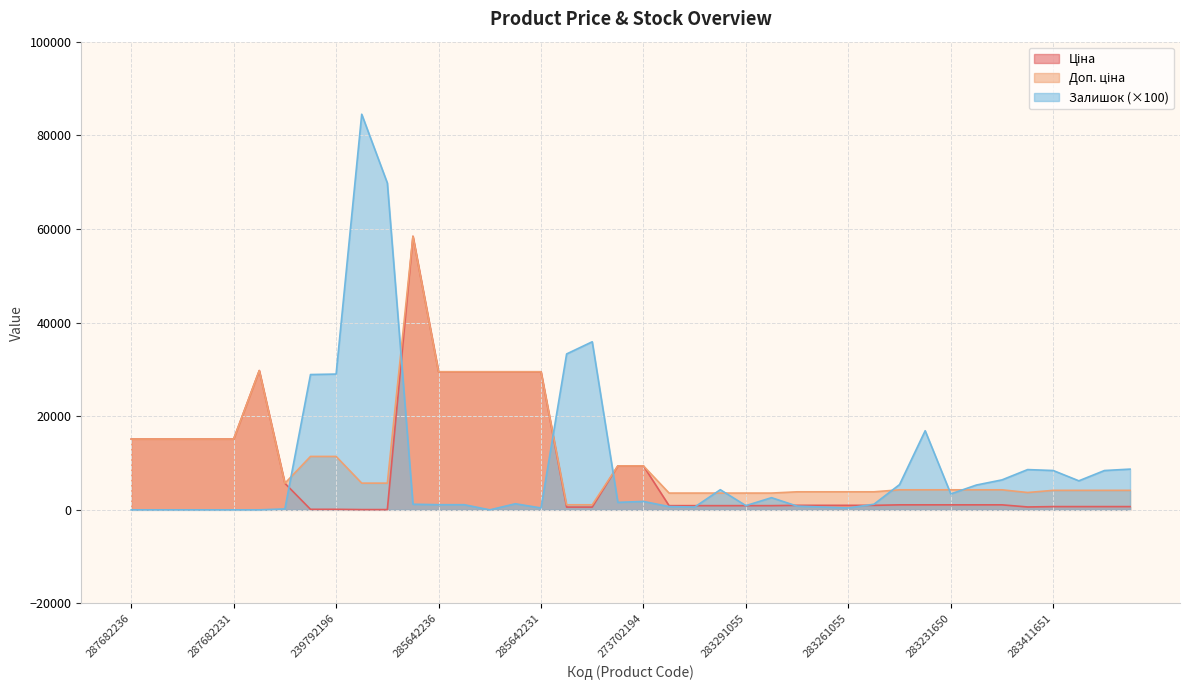

What is the maximum value shown in the chart?

84500.0